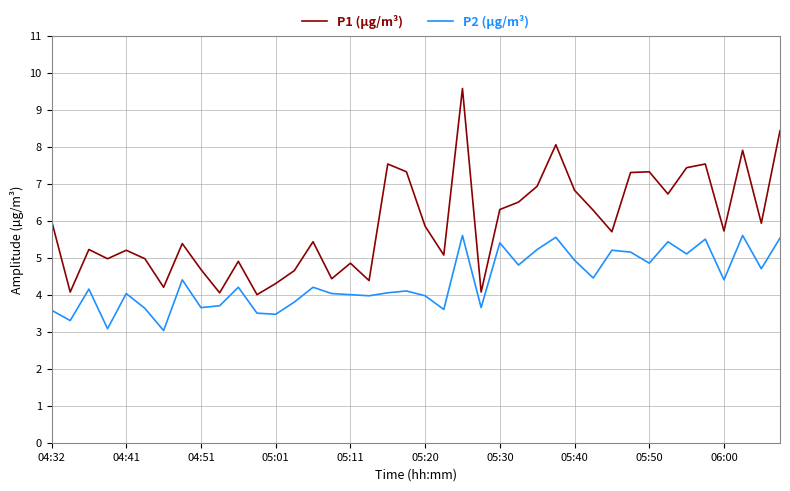

What is the minimum value for P2 (µg/m³)?

3.0